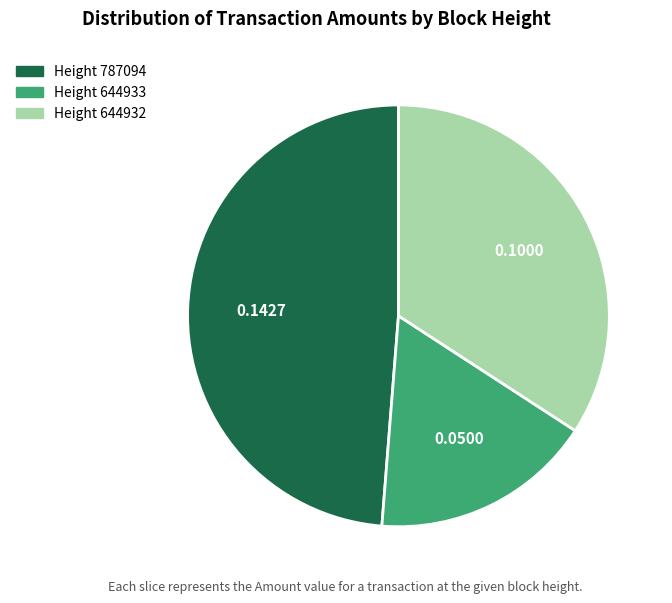

Rank the categories by value from highest to lowest.

Height 787094, Height 644932, Height 644933